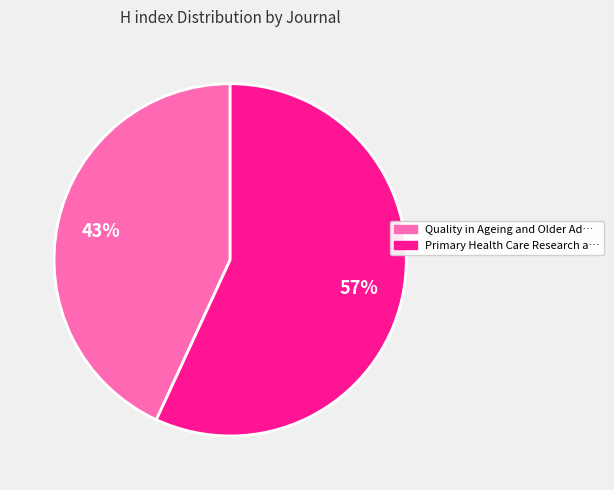

Is there a majority slice in this chart?

Yes